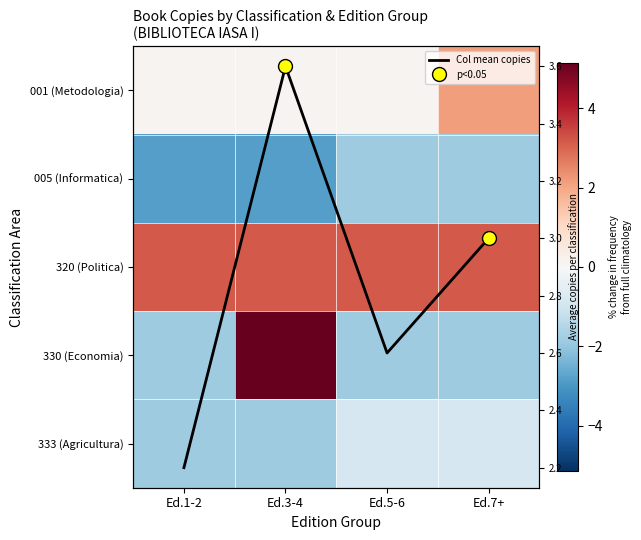

At Ed.1-2, list the series in order from smallest to largest.

005 (Informatica), 330 (Economia), 333 (Agricultura), 001 (Metodologia), Col mean copies, 320 (Politica)